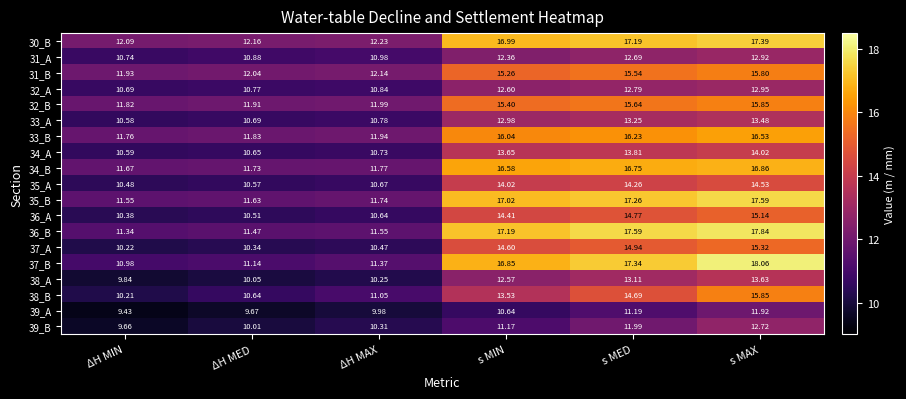

Which category has the highest value in the 31_B series?

s MAX